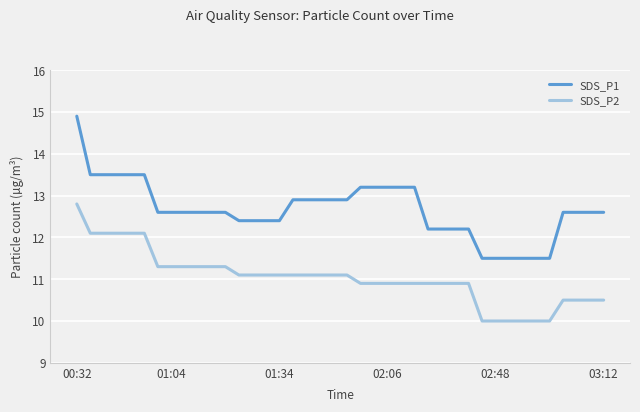

What are all the series names shown in the legend?

SDS_P1, SDS_P2